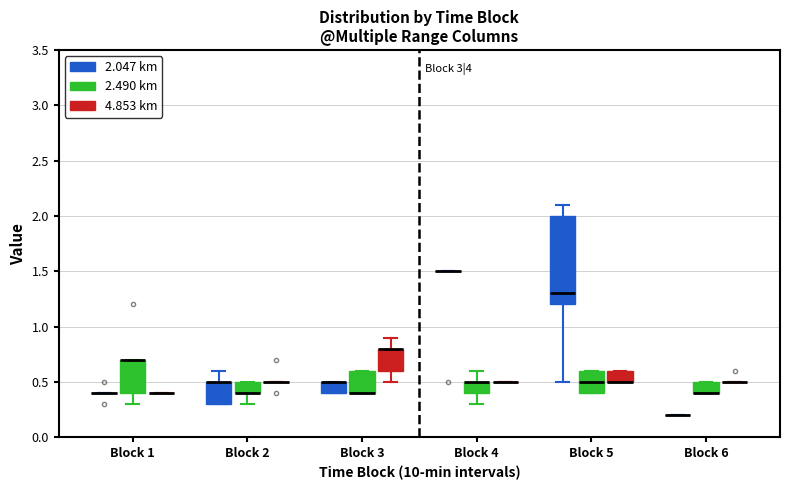

Comparing the boxes themselves (not the whiskers), which one is the tallest?

Block 5 (2.047 km)